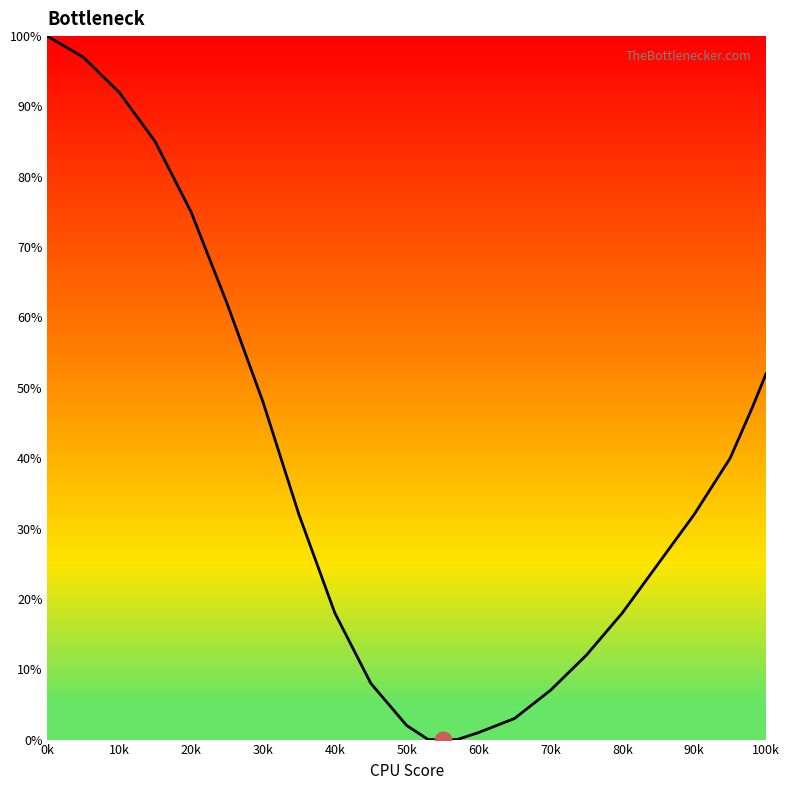

What is the greatest value displayed?

100